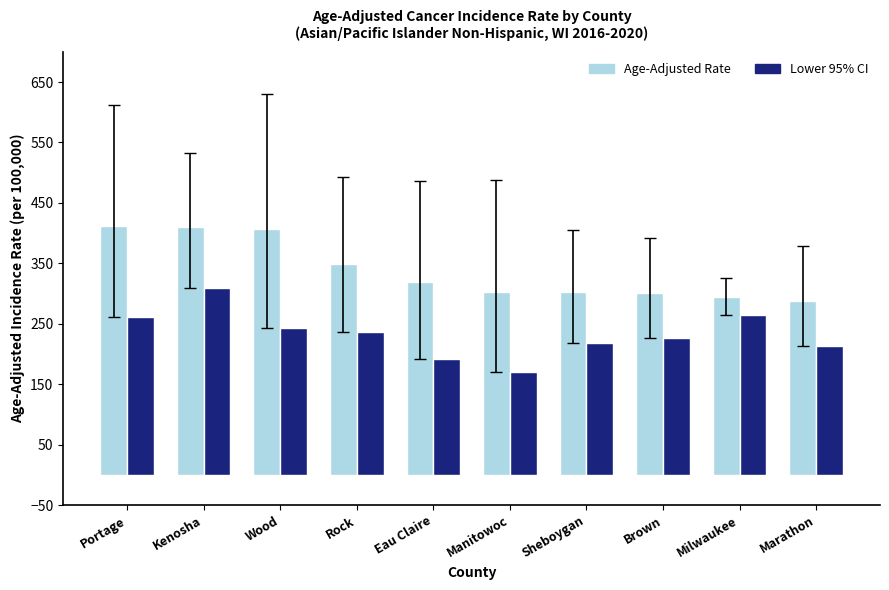

What position from the right is Manitowoc?

5